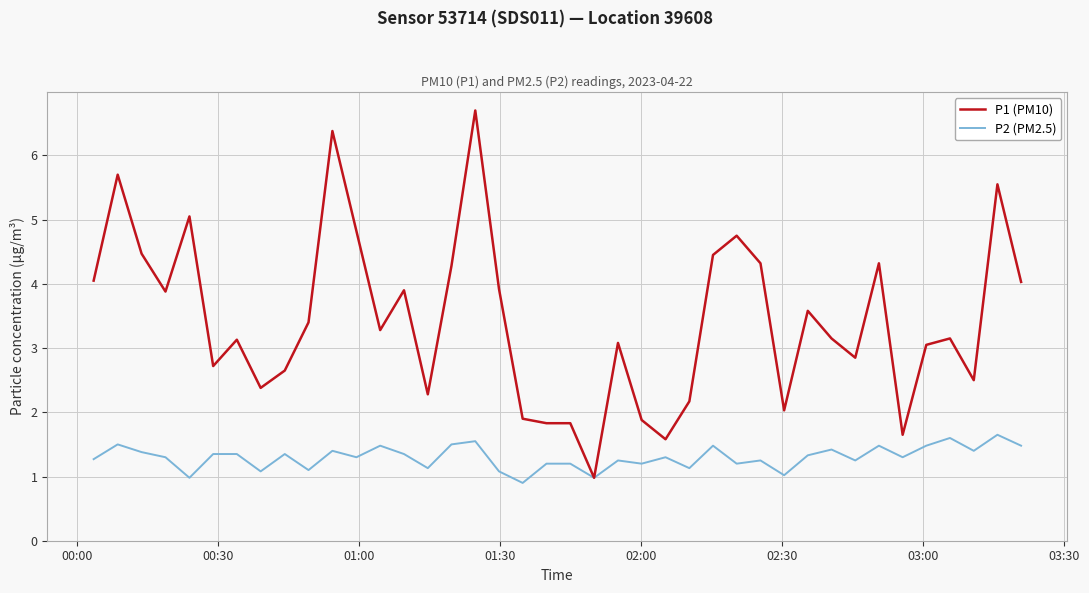

What is the minimum value for P1 (PM10)?

1.0